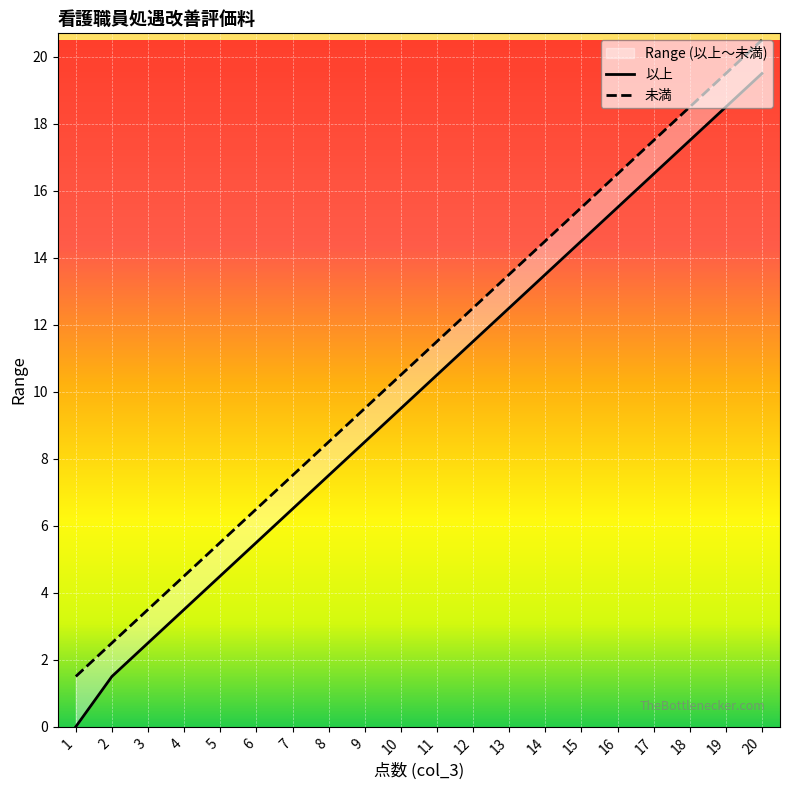

At which category is the sum across all series the highest?

20